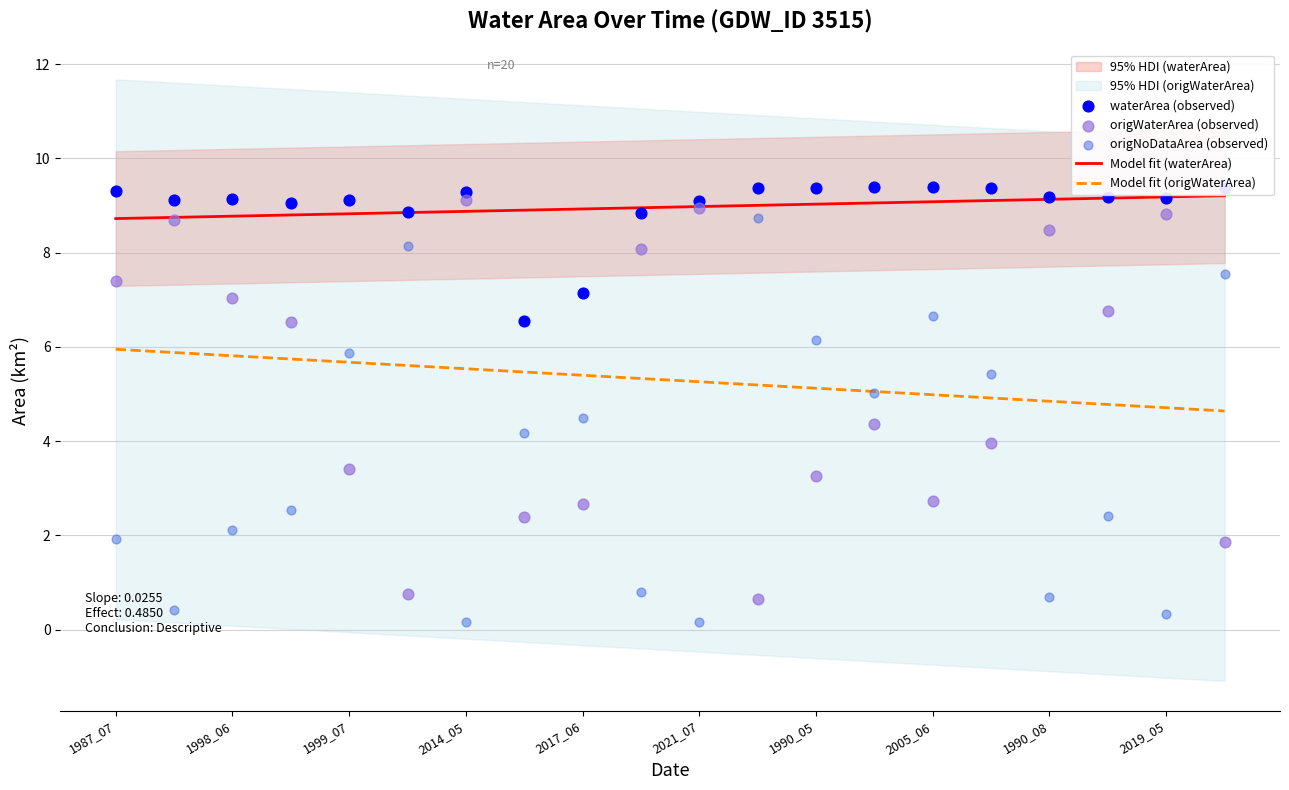

True or false: Model fit (waterArea) and Model fit (origWaterArea) cross at least once.

False